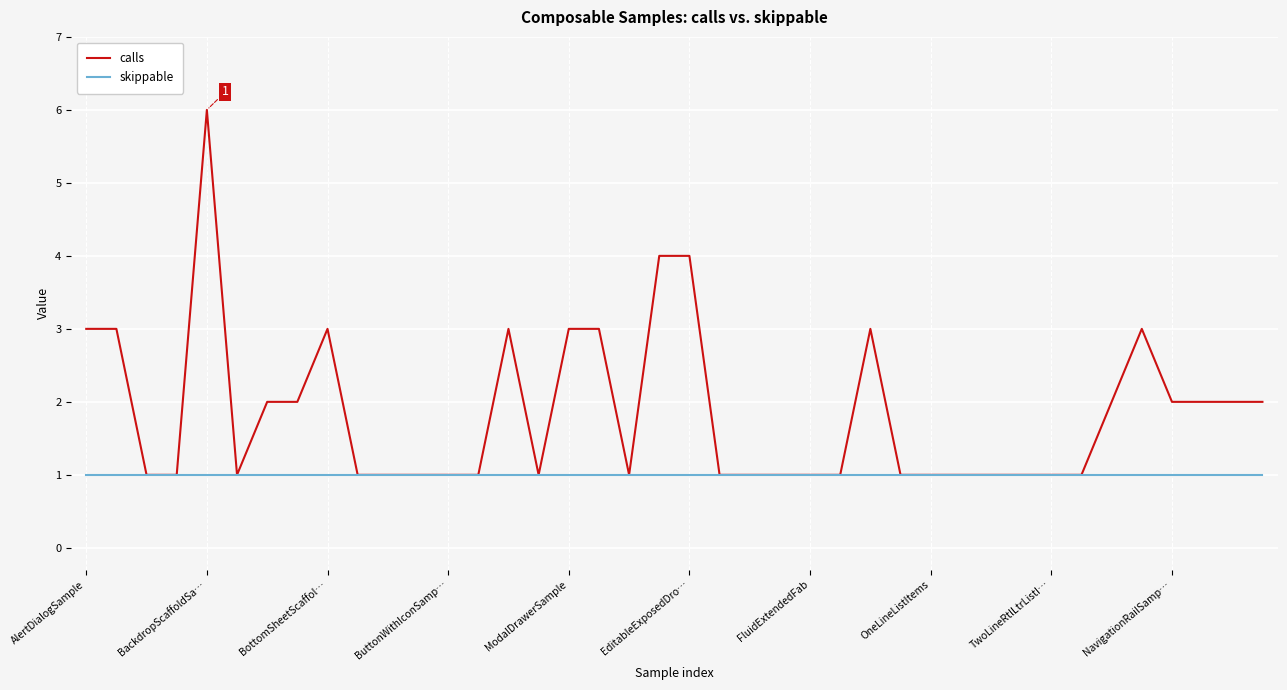

List the series in order of their overall mean, lowest first.

skippable, calls